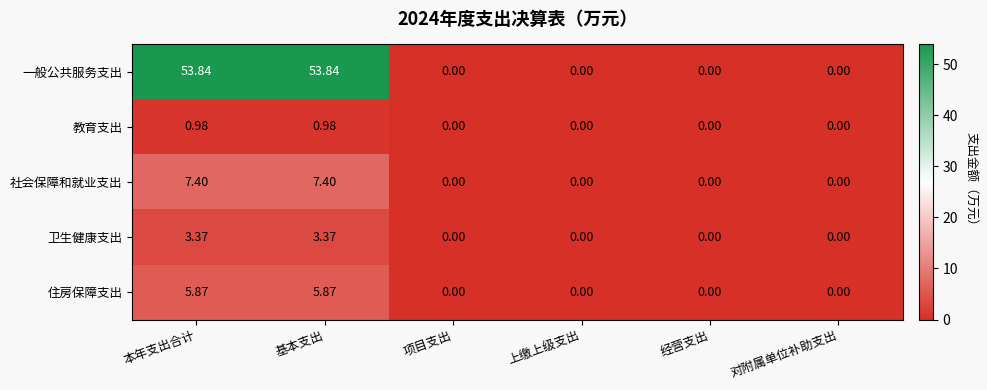

Which series has the largest total across all categories?

一般公共服务支出